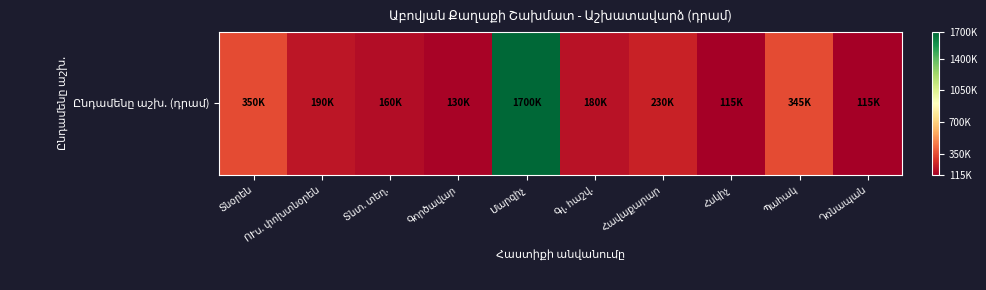

Which has a higher value, ՈՒս. փոխտնօրեն or Դռնապան?

ՈՒս. փոխտնօրեն